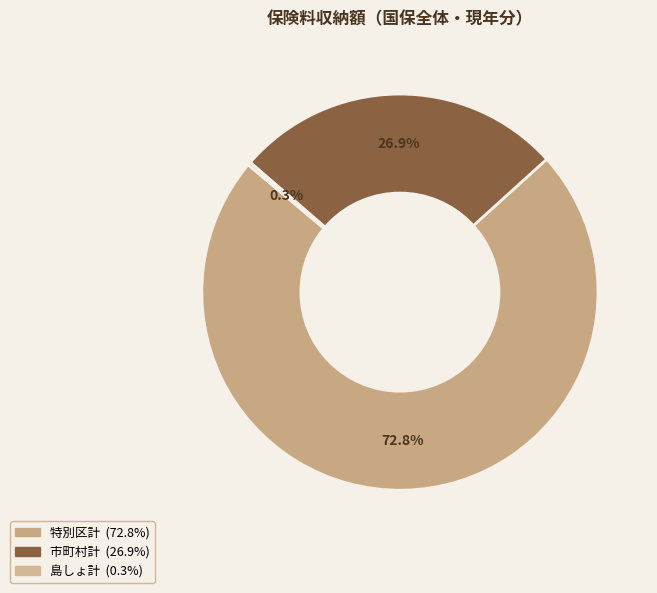

True or false: 島しょ計 accounts for 1% of the total.

False